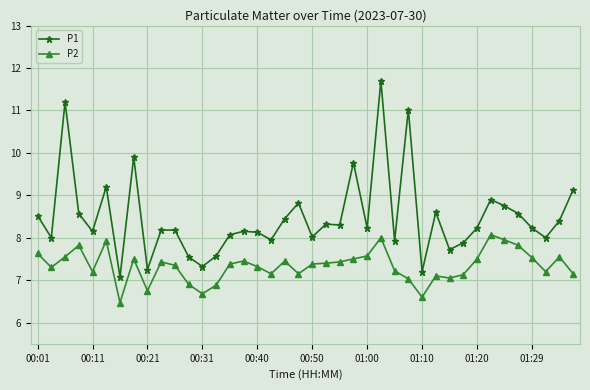

List the series in order of their peak value, lowest first.

P2, P1